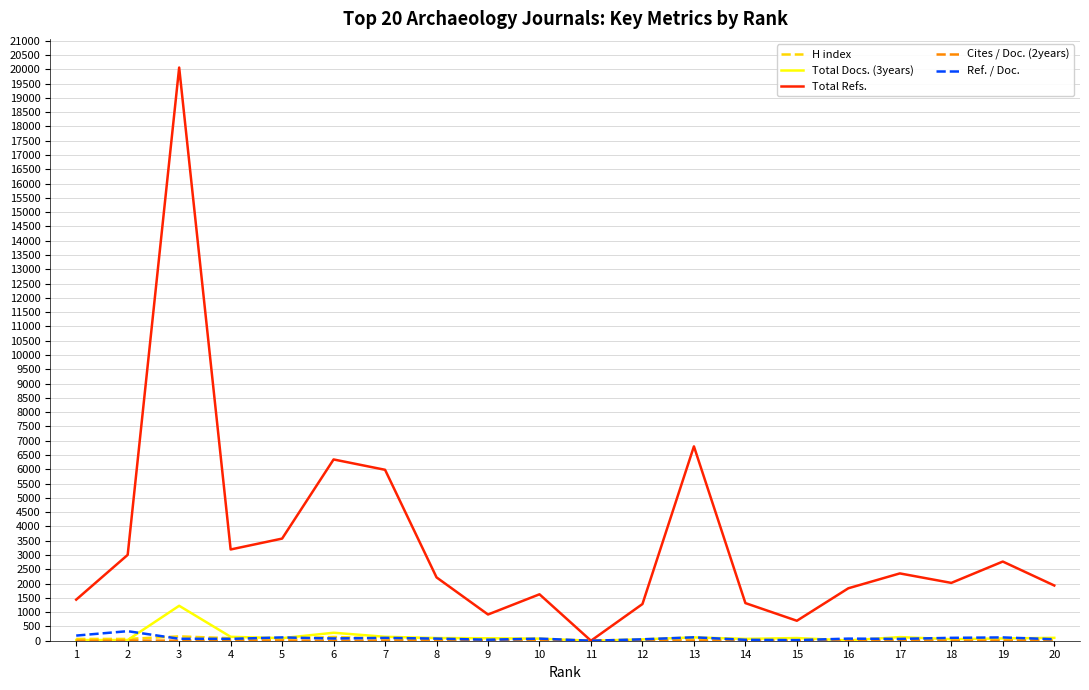

Which series has the widest spread of values?

Total Refs.